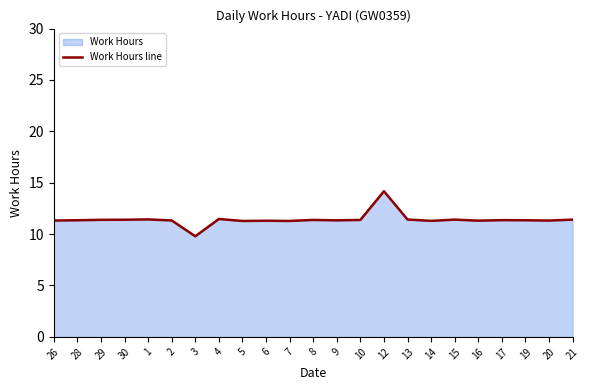

What is the greatest value displayed?

14.2